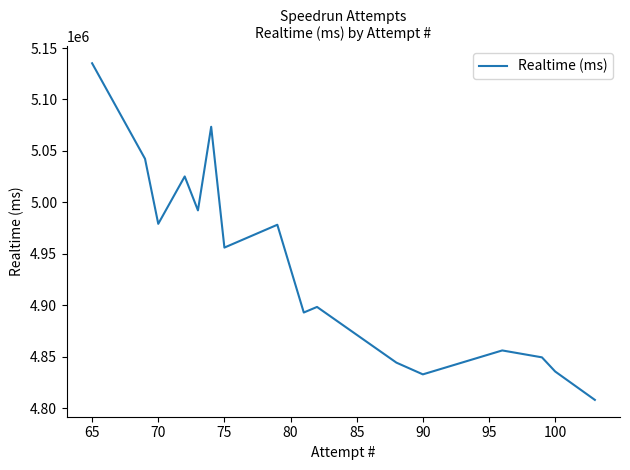

What is the label of the 14th point from the right?

70